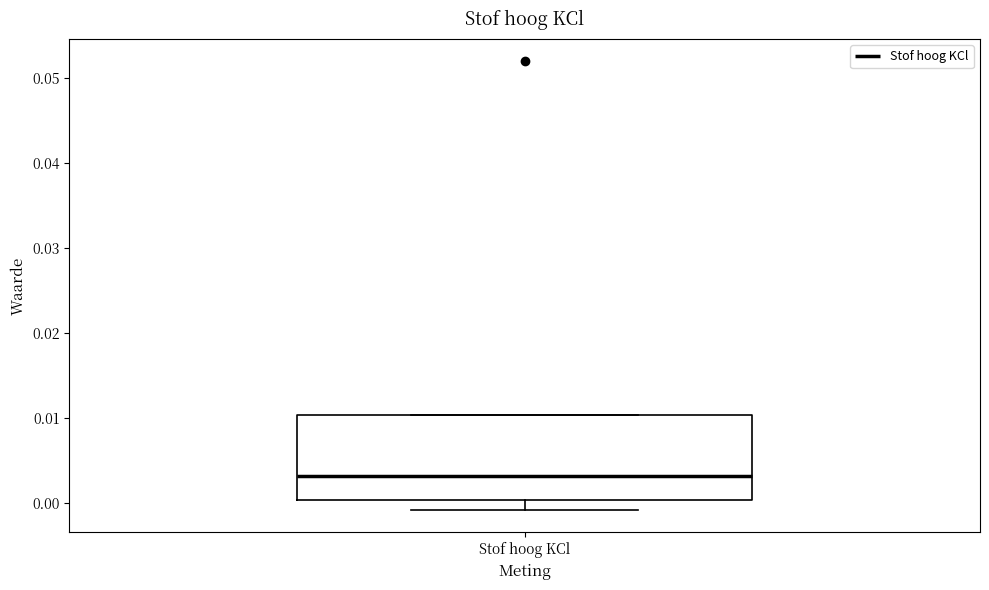

Where is the lower edge of the box for Stof hoog KCl on the y-axis? The values are not printed on the chart, so give them approximately, as read against the axis.

0.000